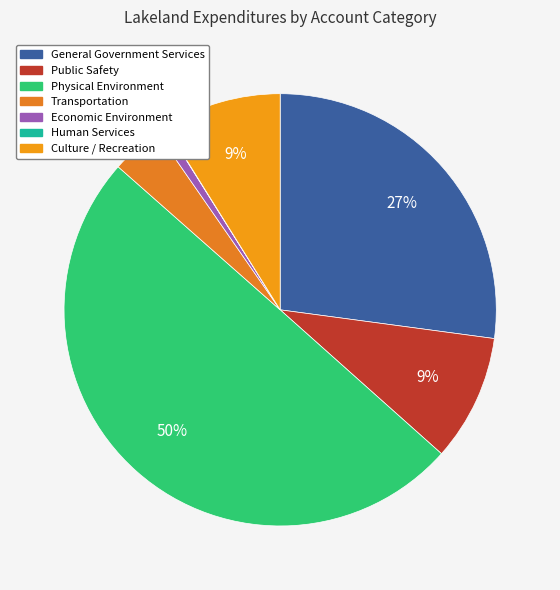

Is there any slice that represents more than half of the pie?

No